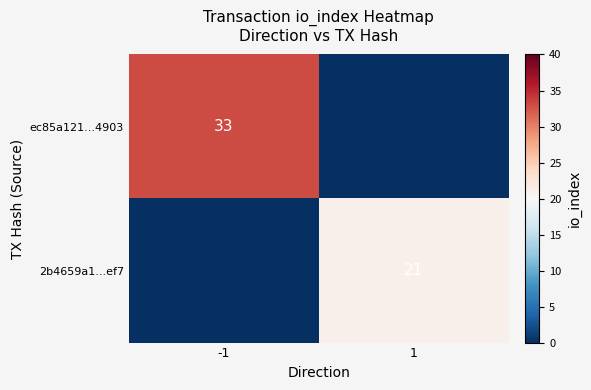

The value of 2b4659a1...ef7 at 1 is 21. True or false?

True